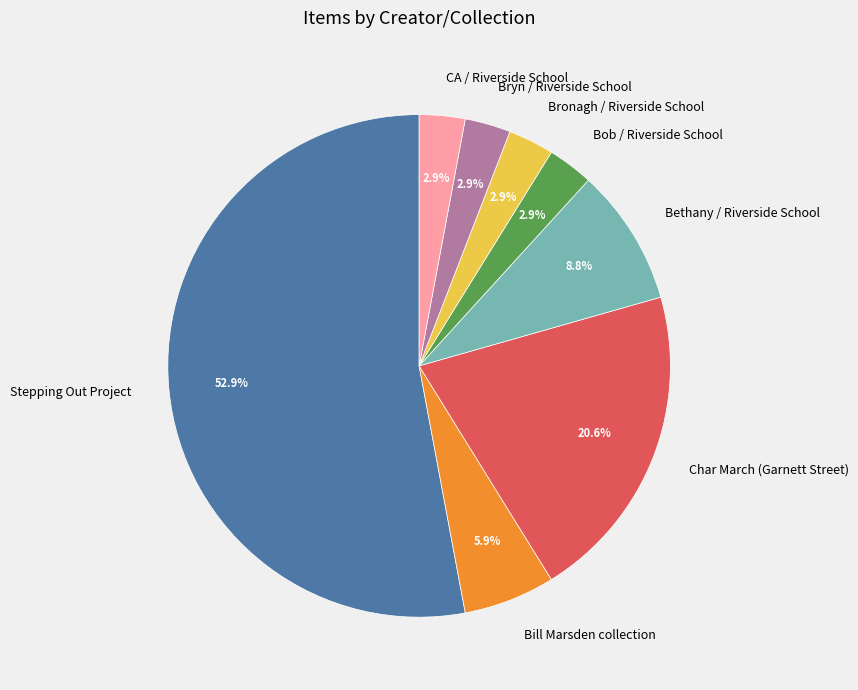

Is Stepping Out Project the majority of the pie?

Yes